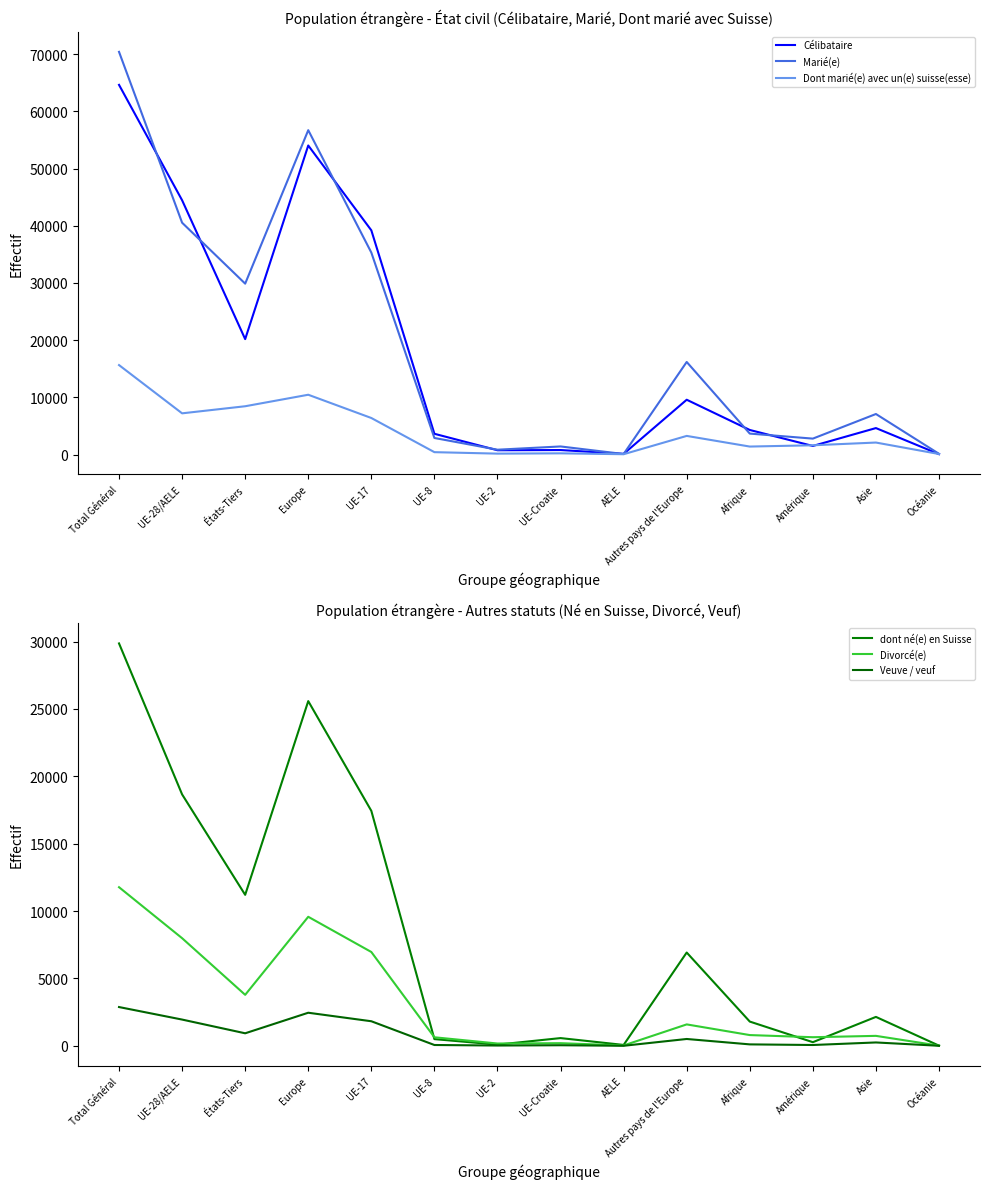

Which category has the highest value in the Divorcé(e) series?

Total Général